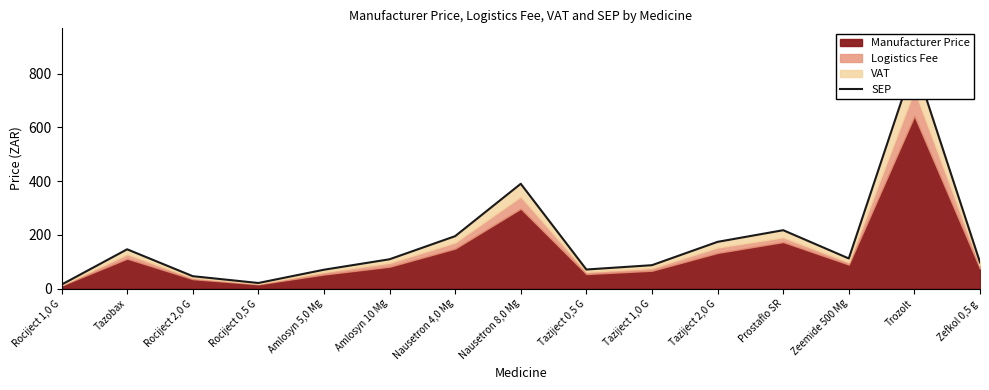

Reading left to right, list all the values displayed in this chart.

Rociject 1,0 G=14.4	Tazobax=145.9	Rociject 2,0 G=45.8	Rociject 0,5 G=20.5	Amlosyn 5,0 Mg=69.9	Amlosyn 10 Mg=108.8	Nausetron 4,0 Mg=194.9	Nausetron 8,0 Mg=389.7	Taziject 0,5 G=70.7	Taziject 1,0 G=86.8	Taziject 2,0 G=173.6	Prostaflo SR=217.0	Zeemide 500 Mg=111.8	Trozolt=841.9	Zefkol 0,5 g=97.3